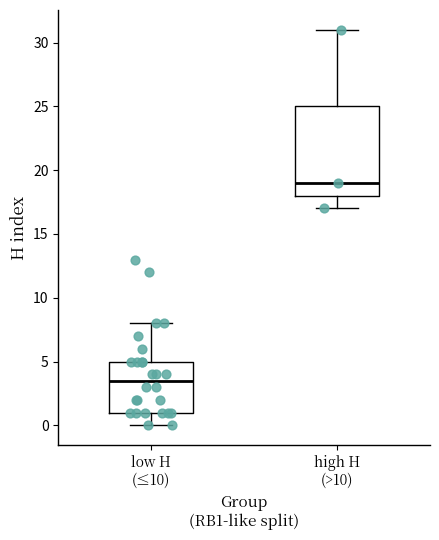

Where is the upper edge of the box for low H (≤10) on the y-axis? The values are not printed on the chart, so give them approximately, as read against the axis.

5.0